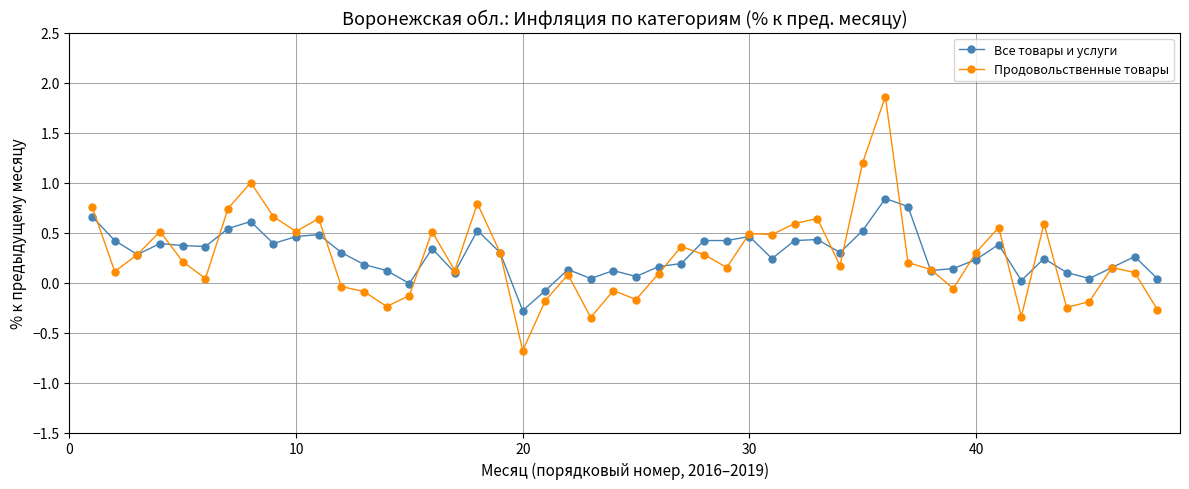

Which series has the largest range (max minus min)?

Продовольственные товары